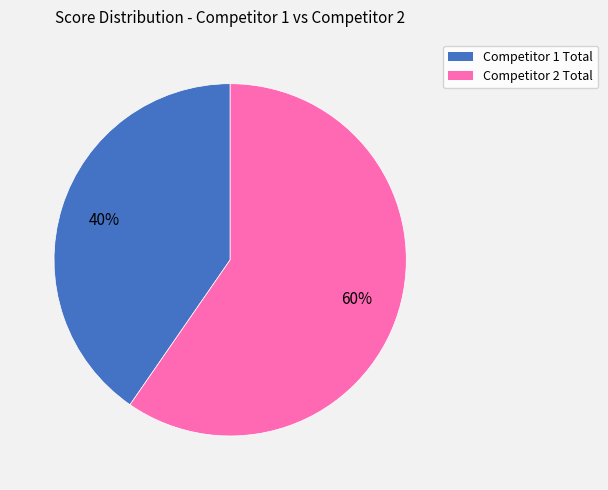

Rank the categories by value from highest to lowest.

Competitor 2 Total, Competitor 1 Total